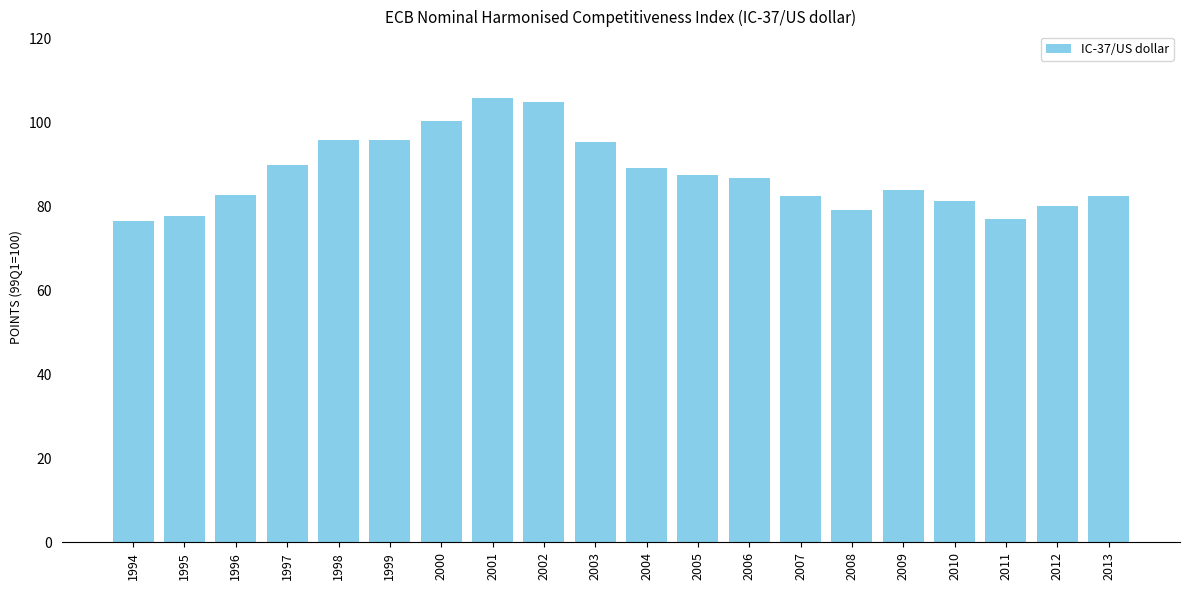

What is the smallest value displayed?

76.6